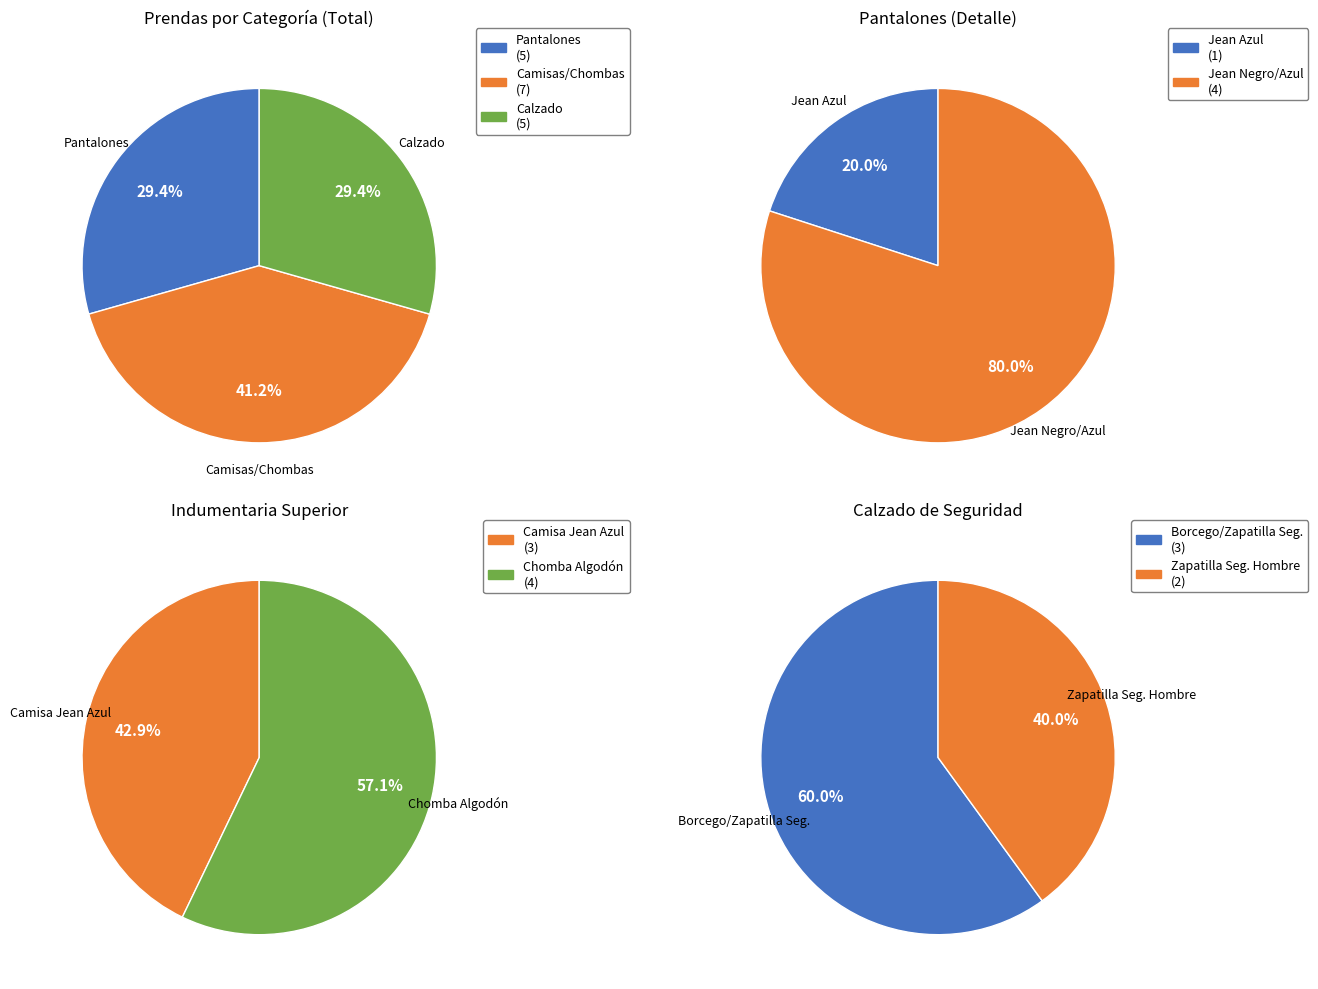

Is there a majority slice in this chart?

No